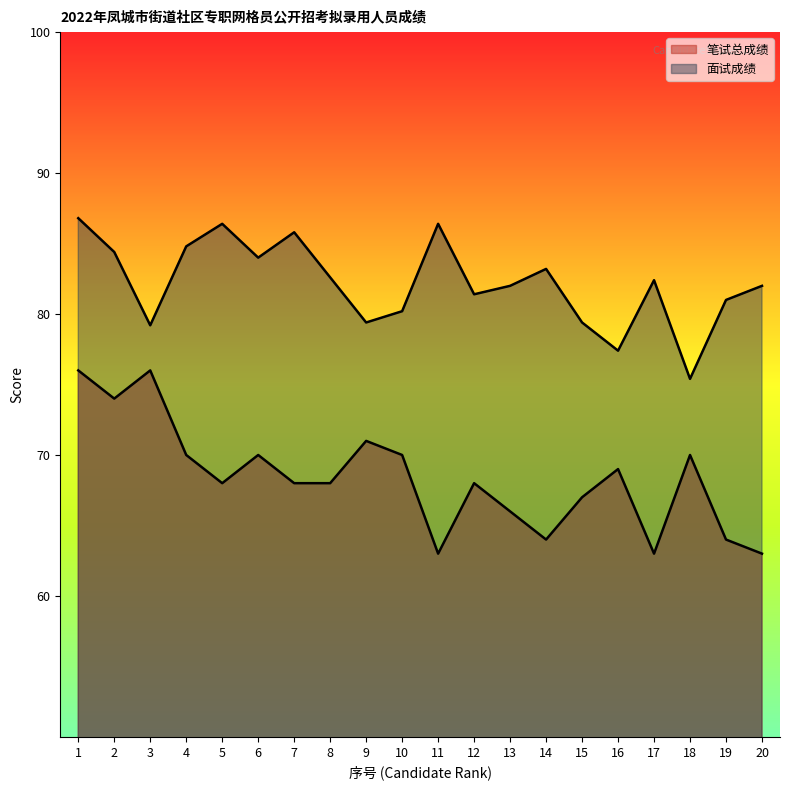

Reading left to right, transcribe all the data shown in this chart.

笔试总成绩: 1=76.0	2=74.0	3=76.0	4=70.0	5=68.0	6=70.0	7=68.0	8=68.0	9=71.0	10=70.0	11=63.0	12=68.0	13=66.0	14=64.0	15=67.0	16=69.0	17=63.0	18=70.0	19=64.0	20=63.0
面试成绩: 1=86.8	2=84.4	3=79.2	4=84.8	5=86.4	6=84.0	7=85.8	8=82.6	9=79.4	10=80.2	11=86.4	12=81.4	13=82.0	14=83.2	15=79.4	16=77.4	17=82.4	18=75.4	19=81.0	20=82.0